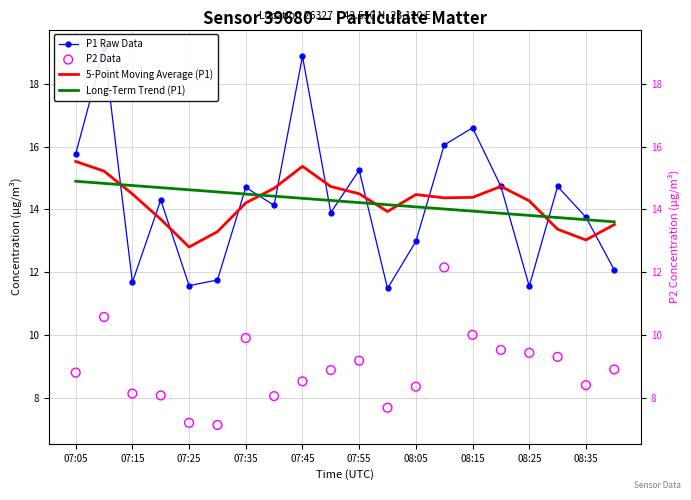

Is the value of P1 Raw Data at 07:25 greater than the value of P2 Data at 07:55?

Yes